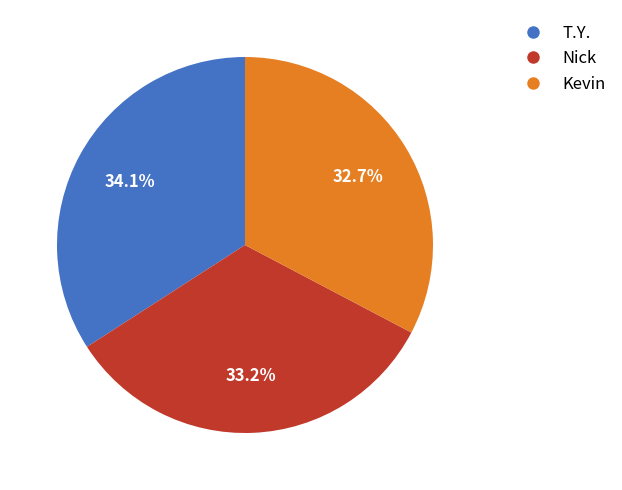

How many slices are in this pie chart?

3